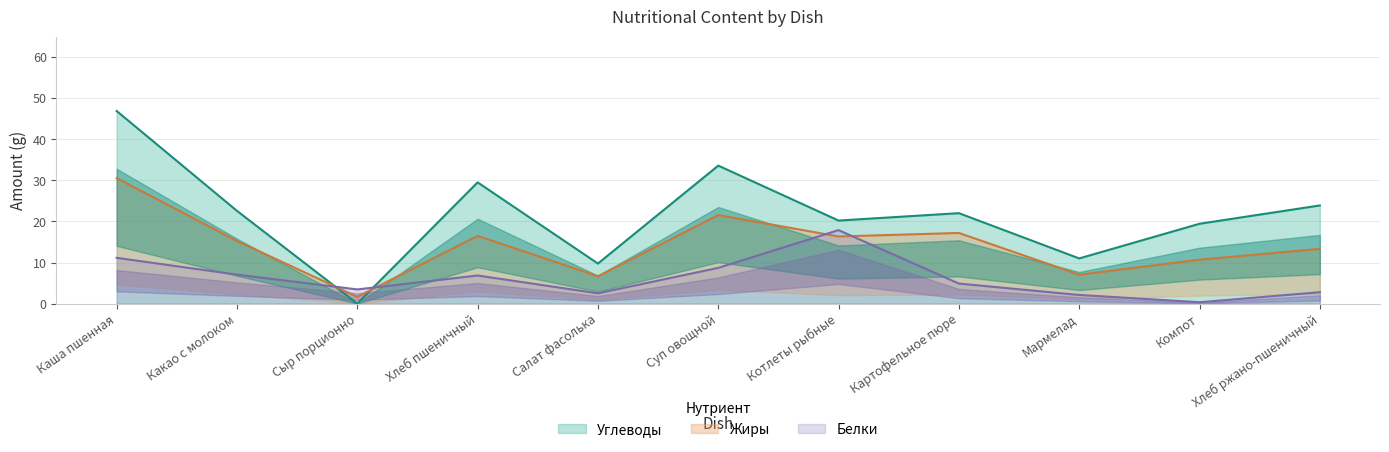

The Белки series shows 10.4 at Котлеты рыбные. True or false?

False